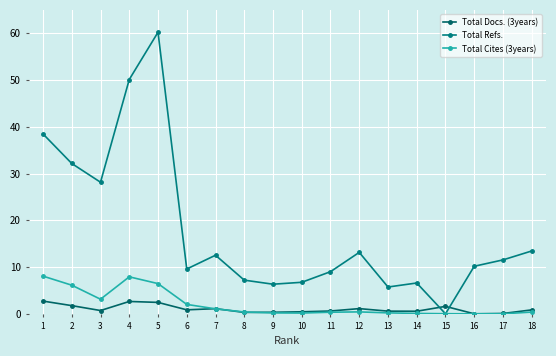

How many distinct data groups are displayed?

3